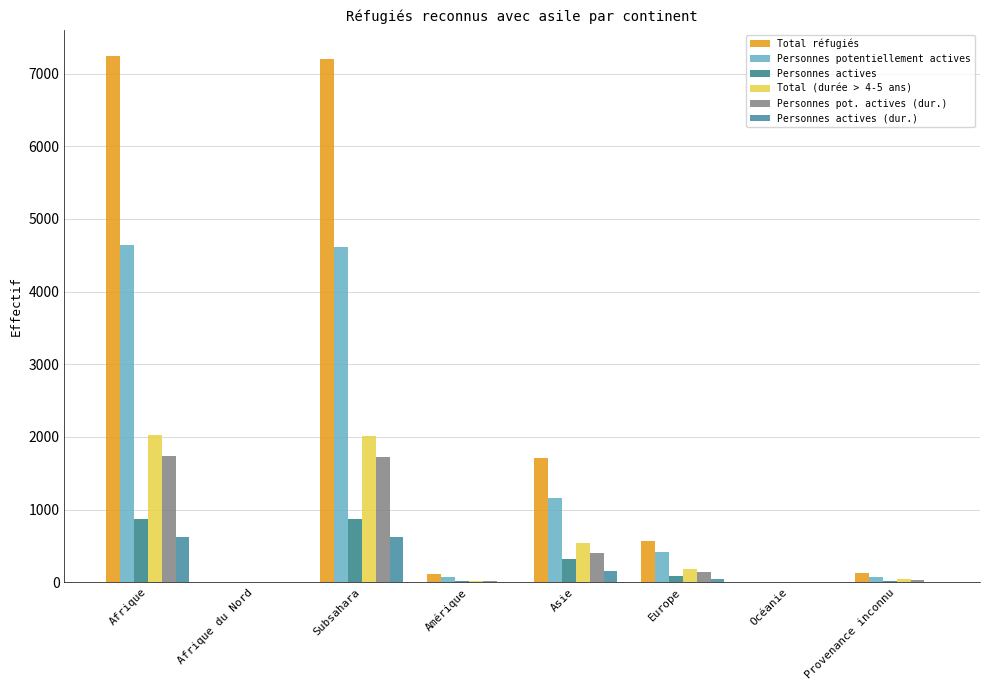

Rank the series by their maximum value, from lowest to highest.

Personnes actives (dur.), Personnes actives, Personnes pot. actives (dur.), Total (durée > 4-5 ans), Personnes potentiellement actives, Total réfugiés